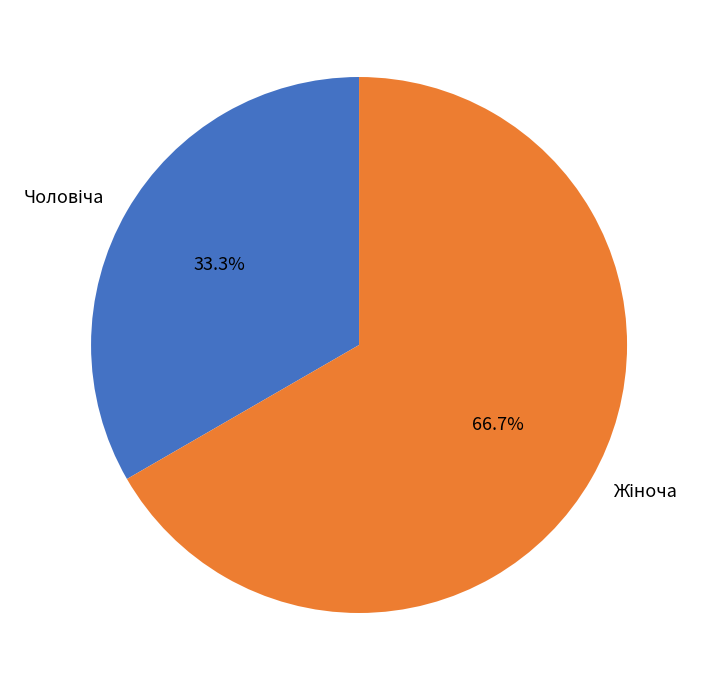

Does any single category account for the majority?

Yes